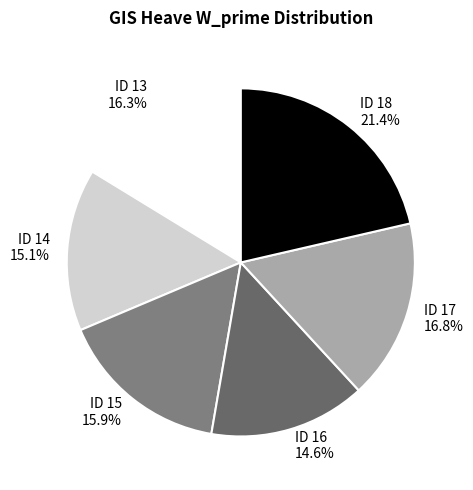

To the nearest percent, what is the average slice percentage?

17%